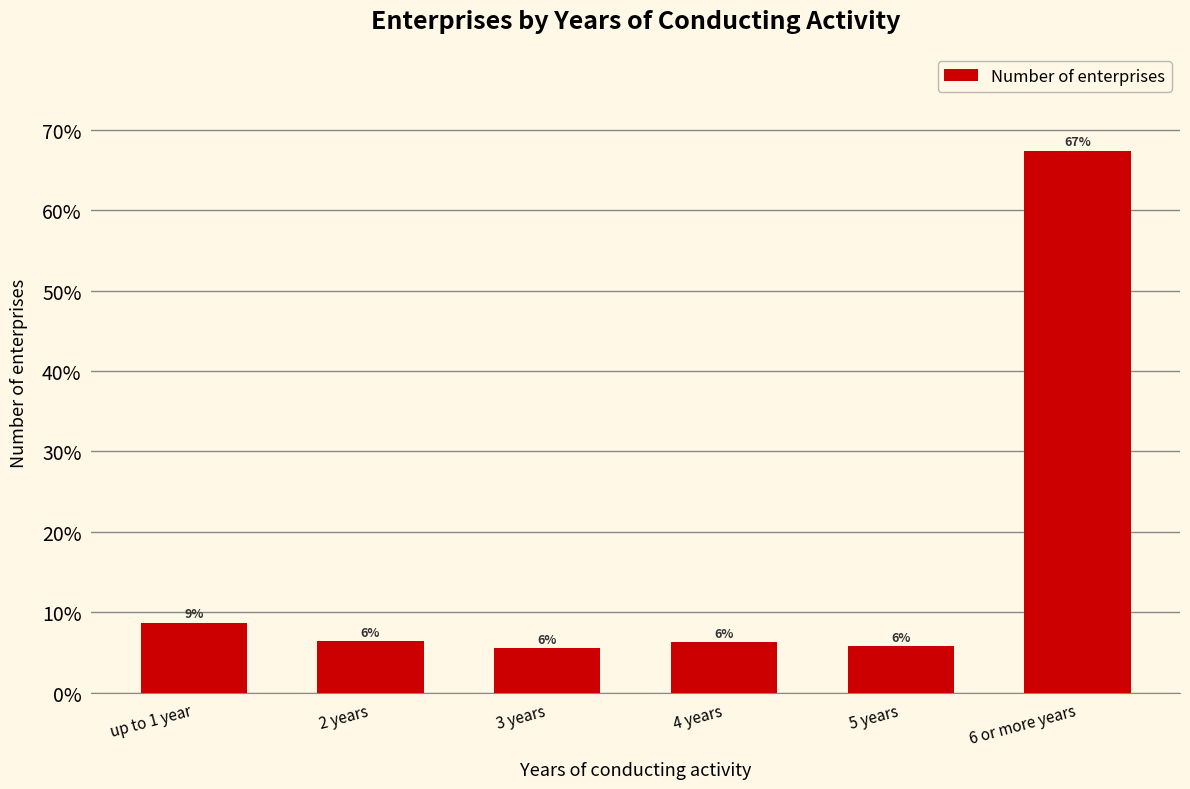

How many bars are there in total?

6